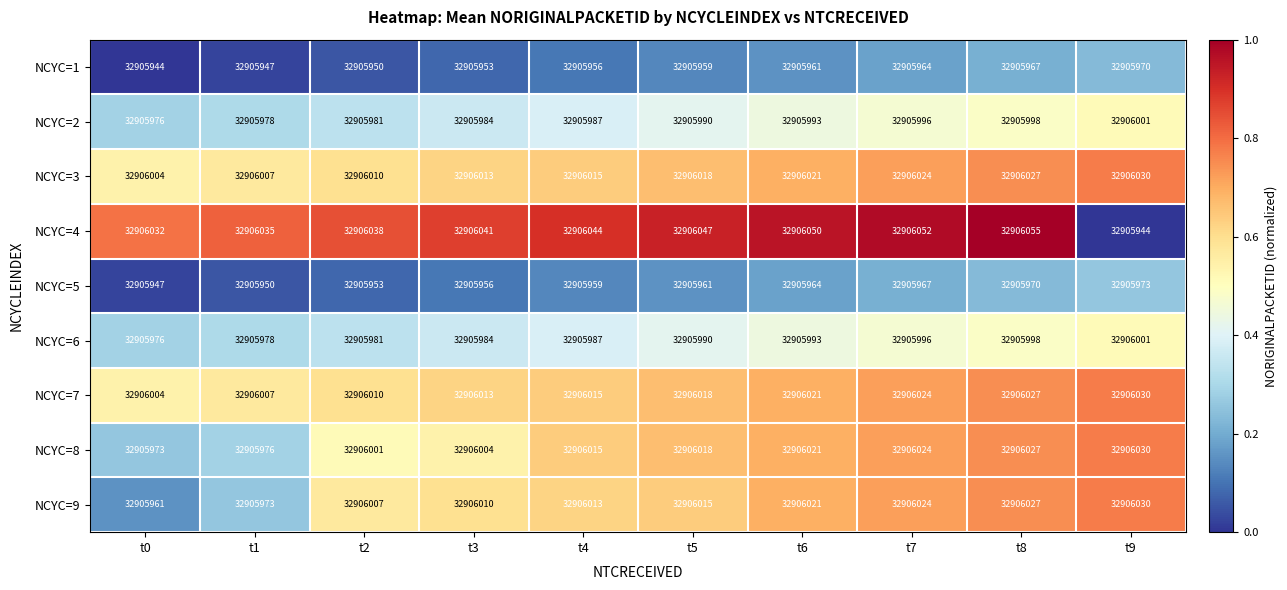

Which series changed the most between t3 and t6?

NCYC=8